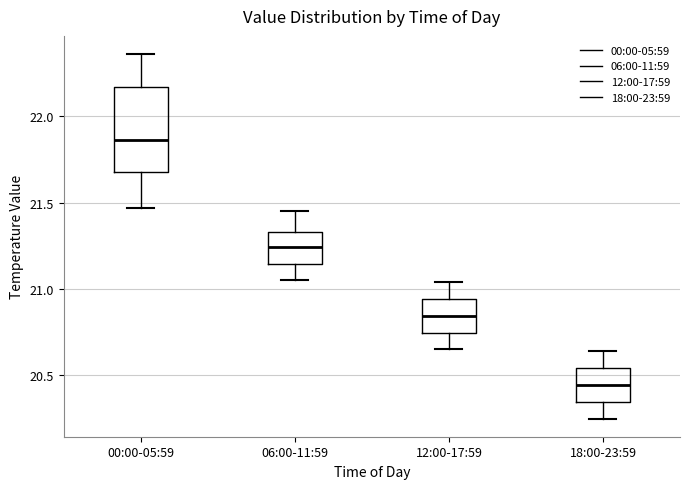

Reading left to right, transcribe this box plot: for each box, give where its median line is, the range the box spans, and where its two whiskers end, as read against the y-axis. The values are not printed on the chart, so give them approximately, as read against the axis.

00:00-05:59: median 21.85, box 21.70 to 22.15, whiskers 21.45 to 22.35
06:00-11:59: median 21.25, box 21.15 to 21.35, whiskers 21.05 to 21.45
12:00-17:59: median 20.85, box 20.75 to 20.95, whiskers 20.65 to 21.05
18:00-23:59: median 20.45, box 20.35 to 20.55, whiskers 20.25 to 20.65